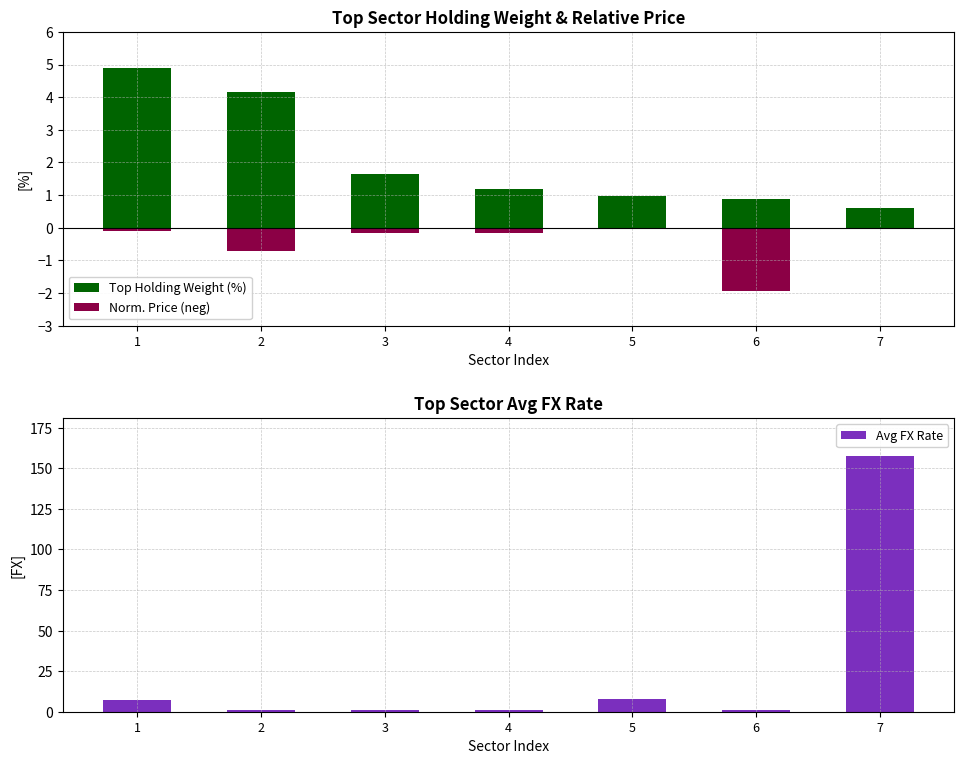

What is the difference between the second highest and minimum values?

6.9